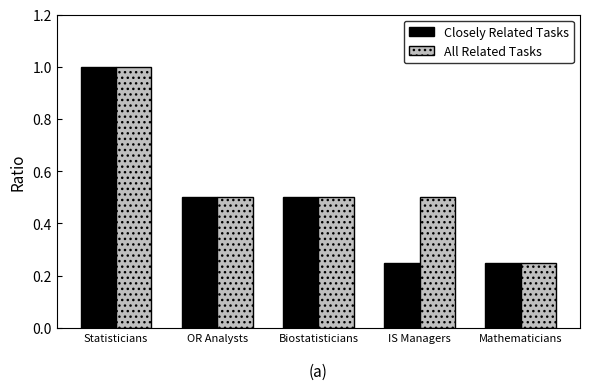

At which category is the sum across all series the highest?

Statisticians